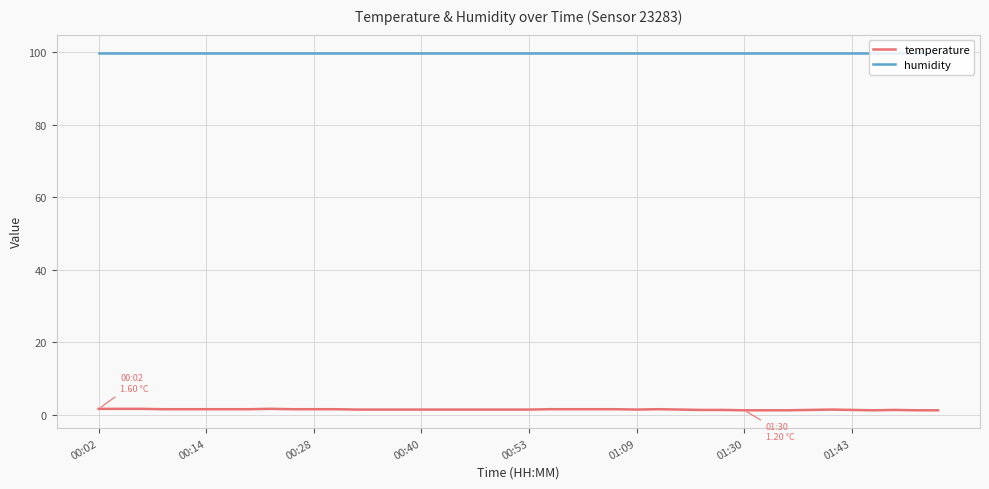

Which series has the largest total across all categories?

humidity